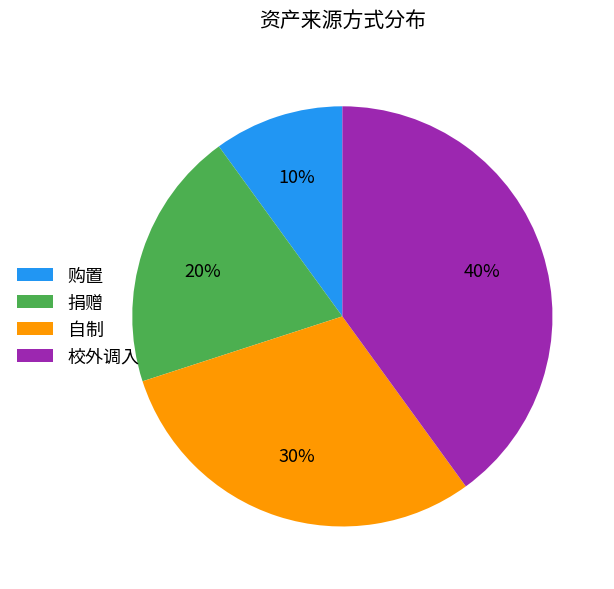

To the nearest percent, what is the difference between the 购置 and 自制 slice percentages?

20%